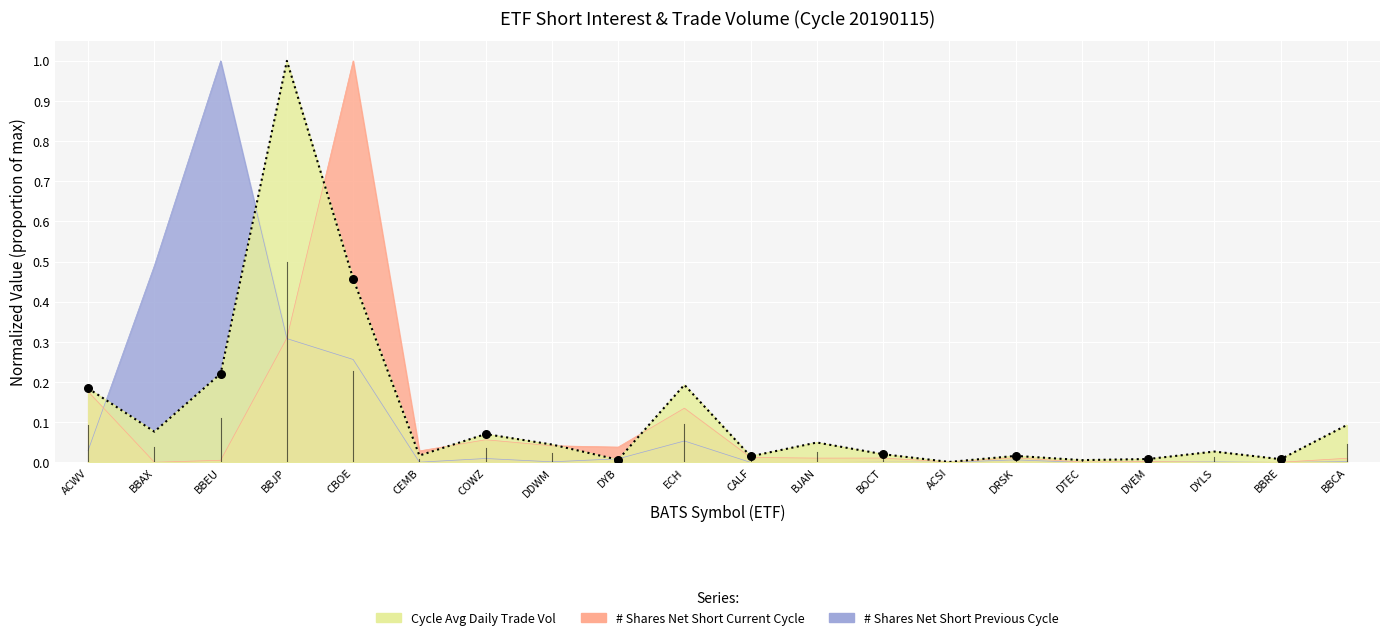

Which series has the largest total across all categories?

Cycle Avg Daily Trade Vol